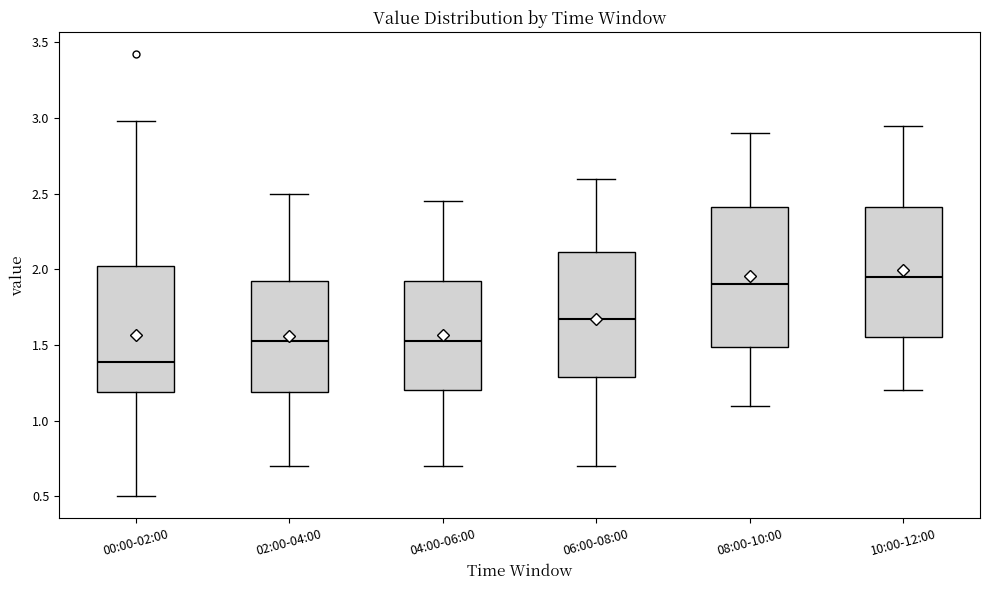

Which box is the tallest, from its lower edge to its upper edge?

08:00-10:00